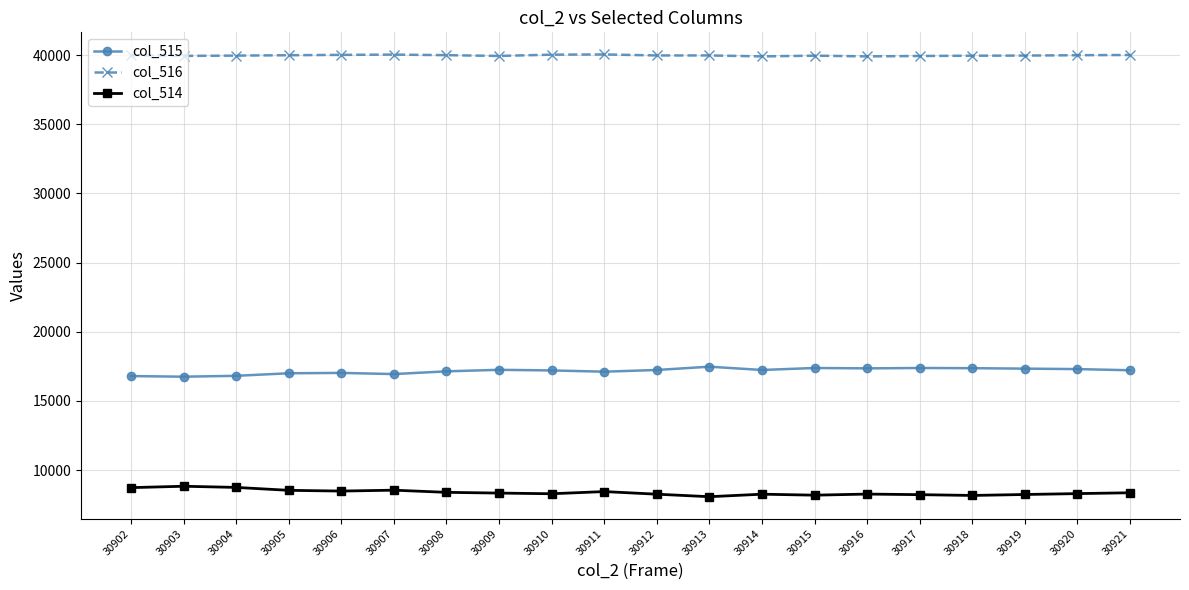

True or false: col_515 has more than 1 points higher than both neighbors.

True